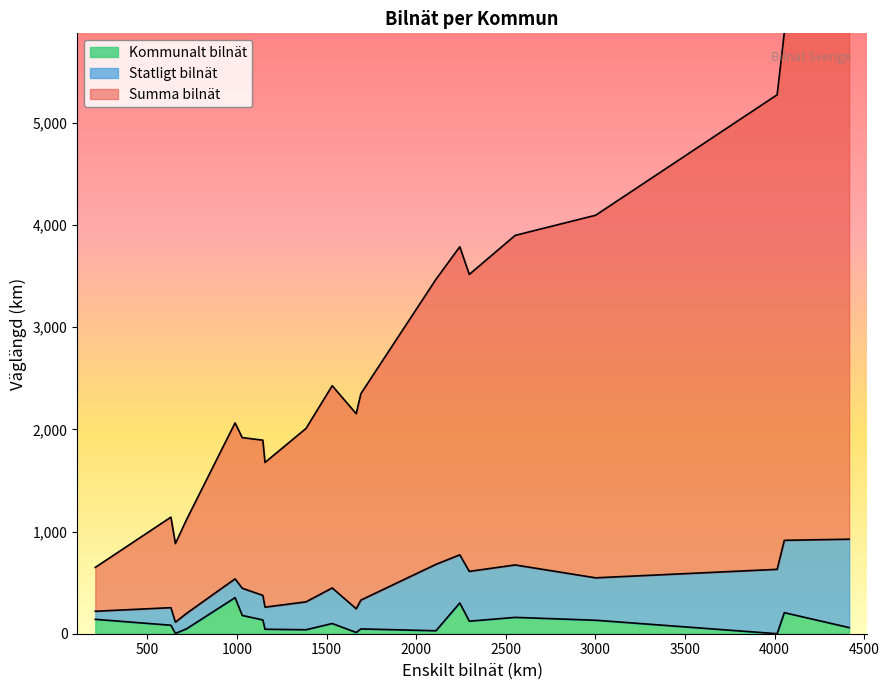

Rank the series at Bengtsfors from highest to lowest value.

Summa bilnät, Statligt bilnät, Kommunalt bilnät